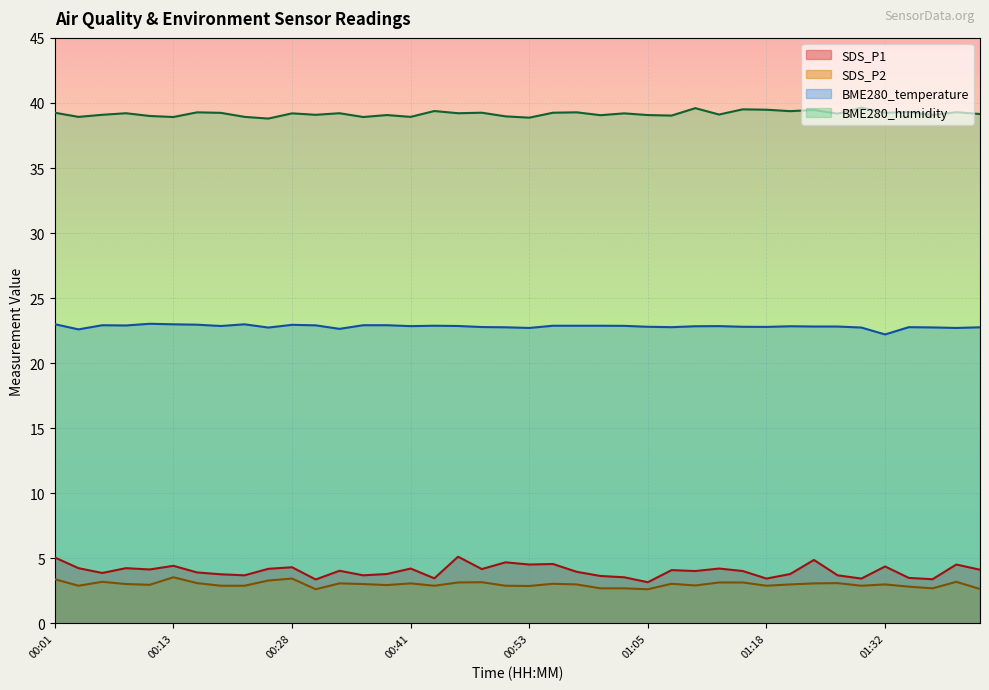

Count the number of categories in the chart.

40